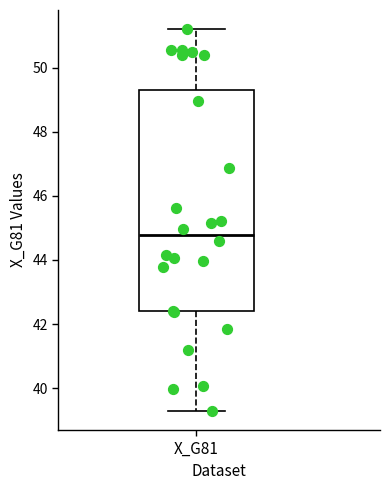

Read this box plot against the y-axis: the position of the median line, the range covered by the box, and the ends of both whiskers. The values are not printed on the chart, so give them approximately, as read against the axis.

median 44.8, box 42.4 to 49.4, whiskers 39.2 to 51.2